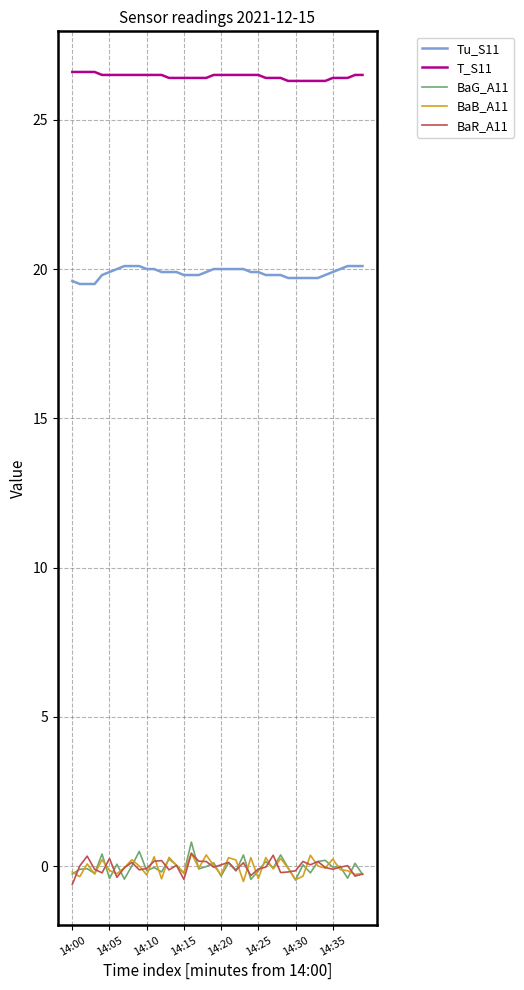

How many lines are shown in the chart?

5